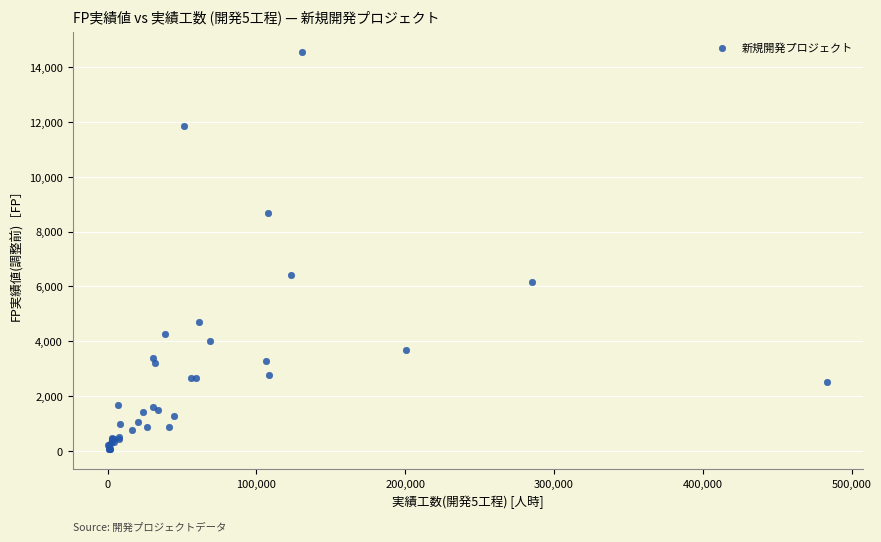

What Y value in the scatter plot is closest to 7301?

6428.0